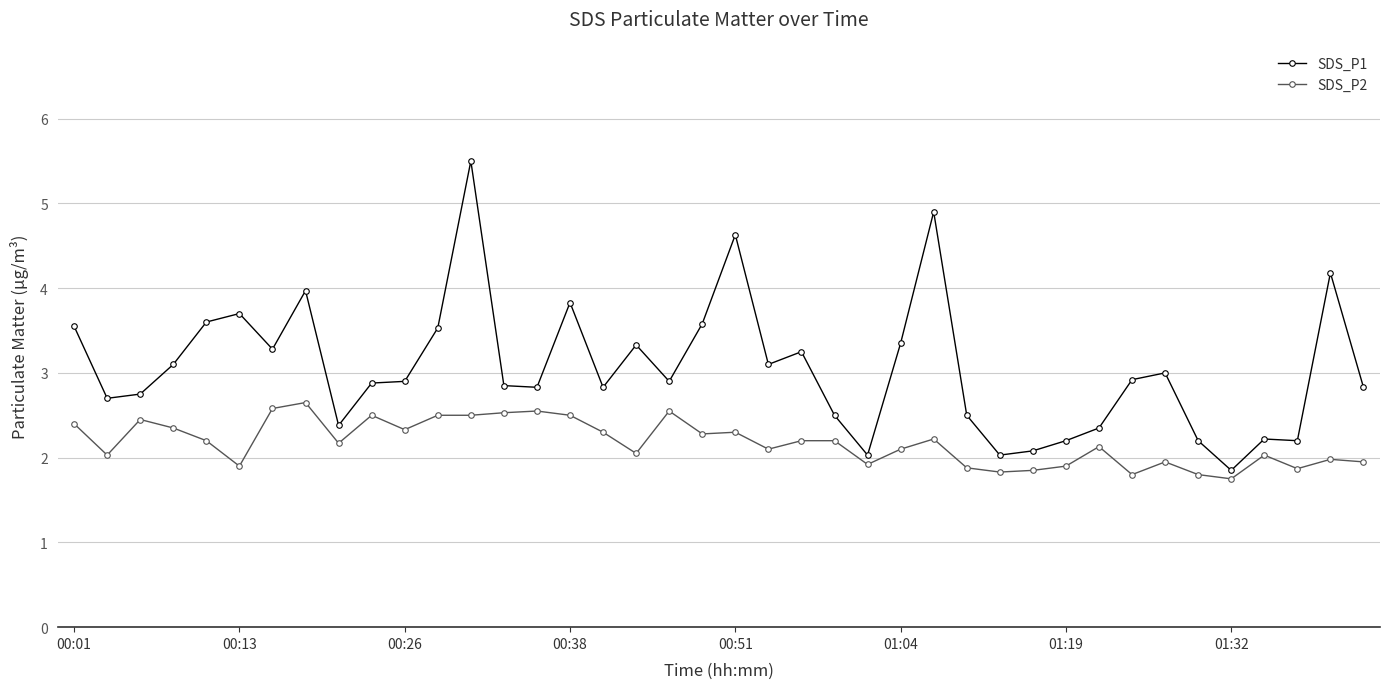

True or false: SDS_P2 has more than 2 points higher than both neighbors.

True